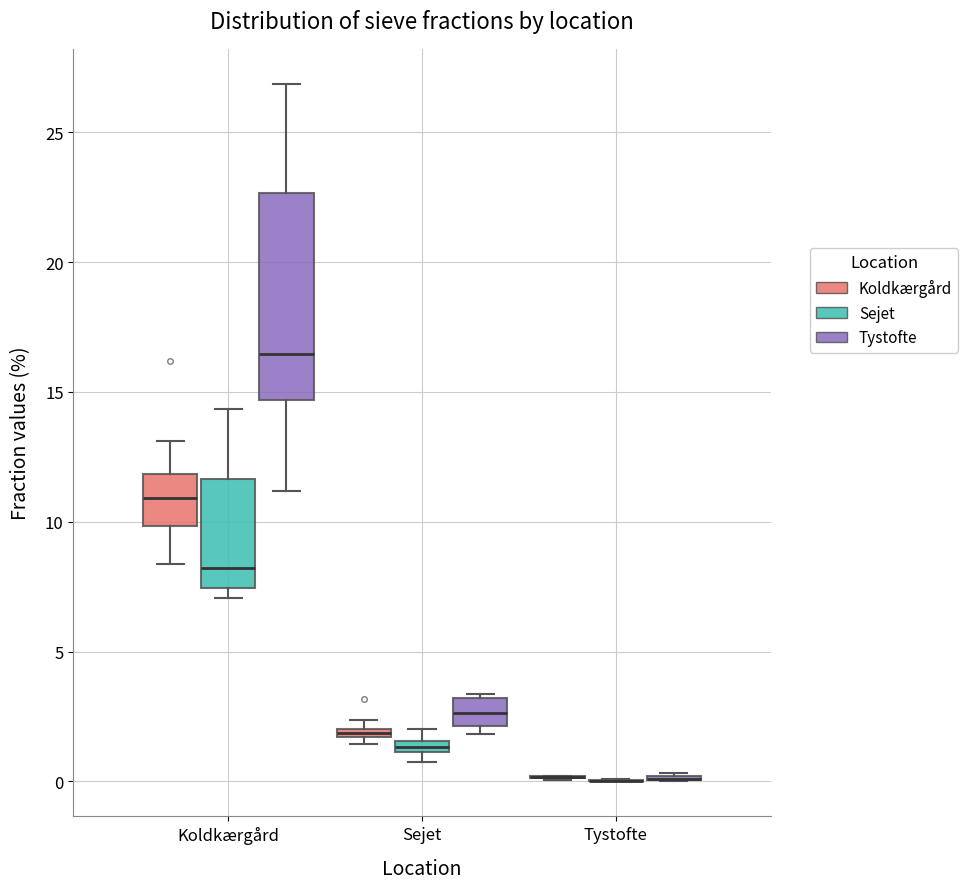

Comparing the boxes themselves (not the whiskers), which one is the tallest?

Koldkærgård (Tystofte)